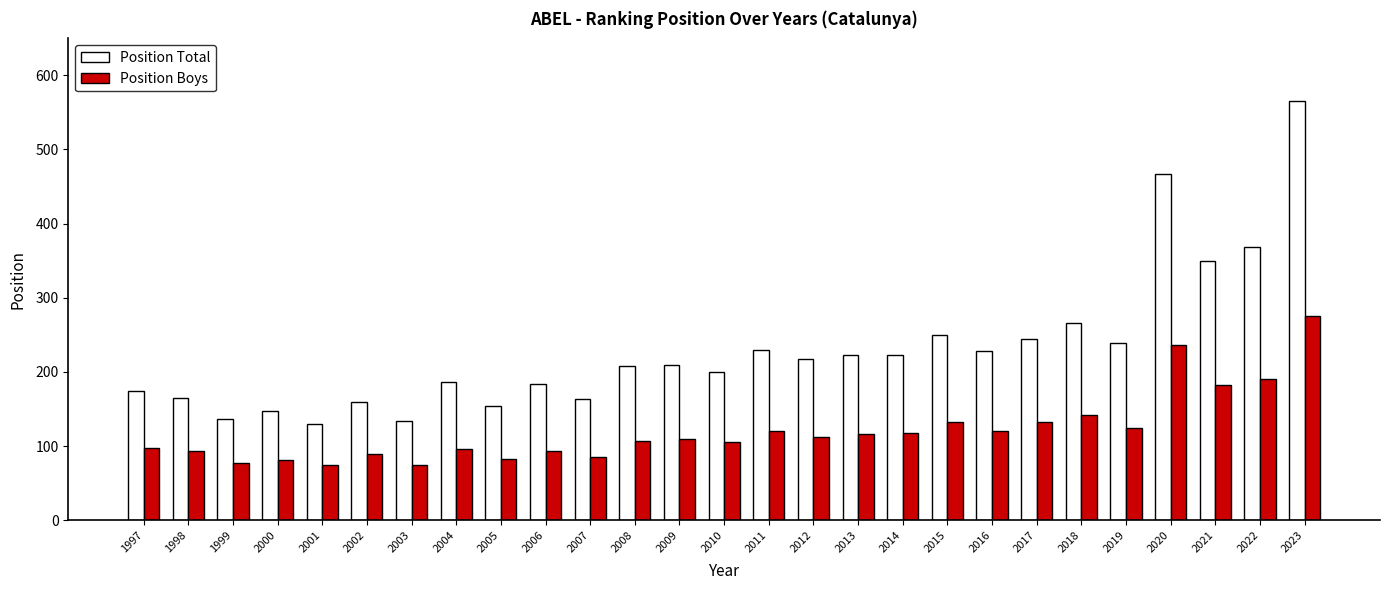

What is the average value of the Position Total series?

231